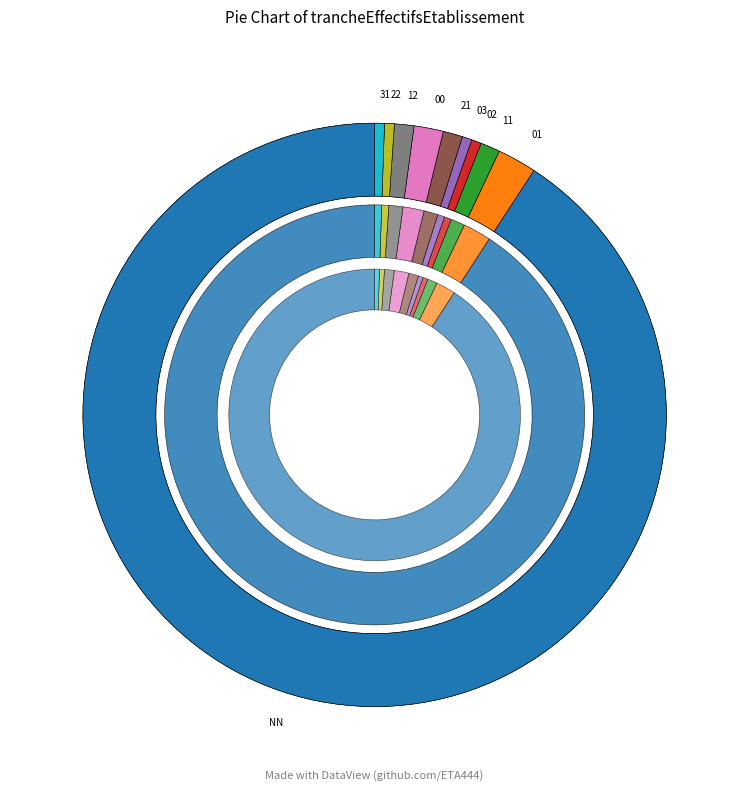

What is the change in value from NN to 12?

-166